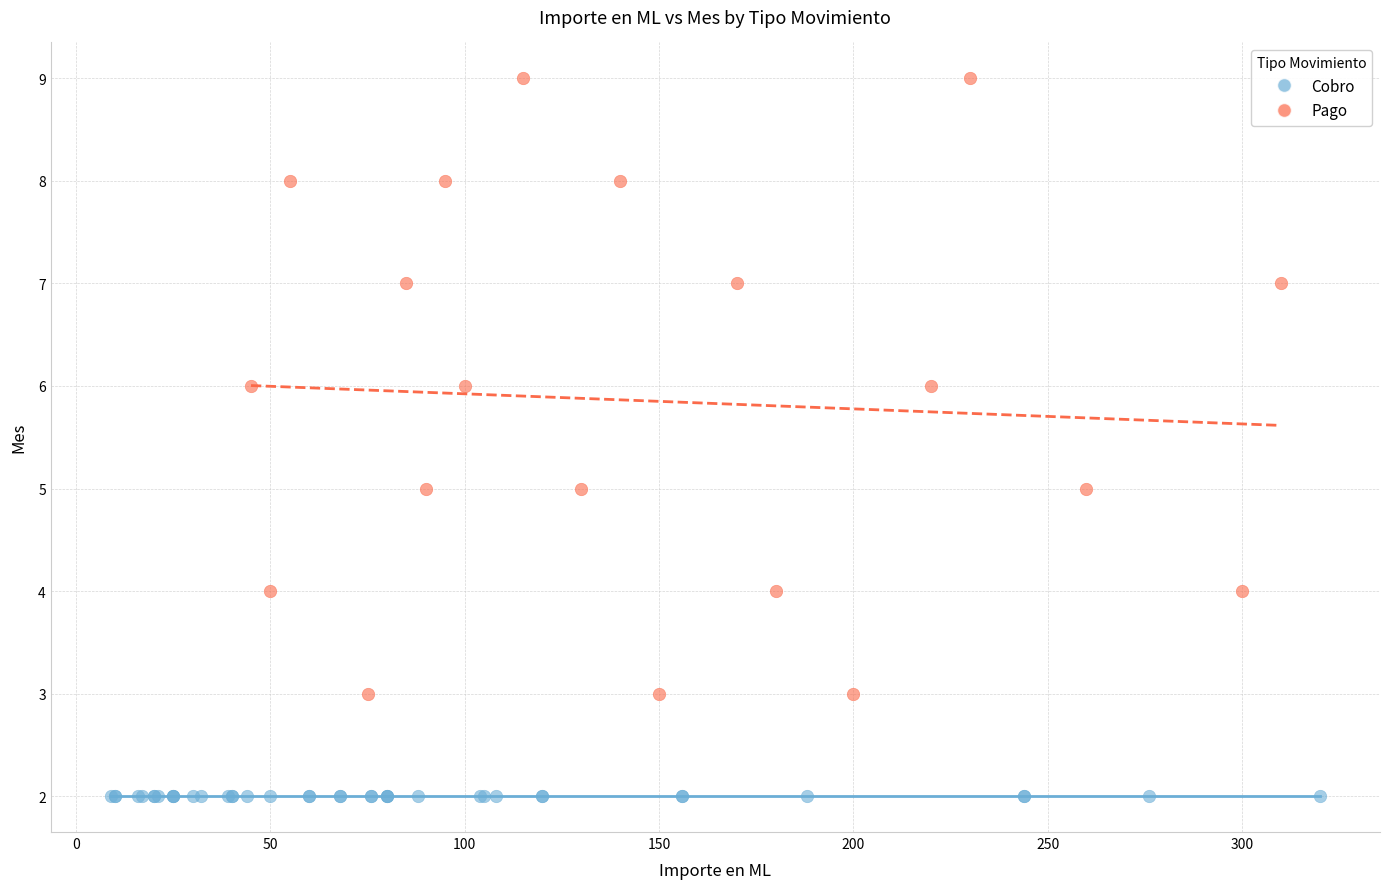

Which series reaches the maximum Y coordinate?

Pago